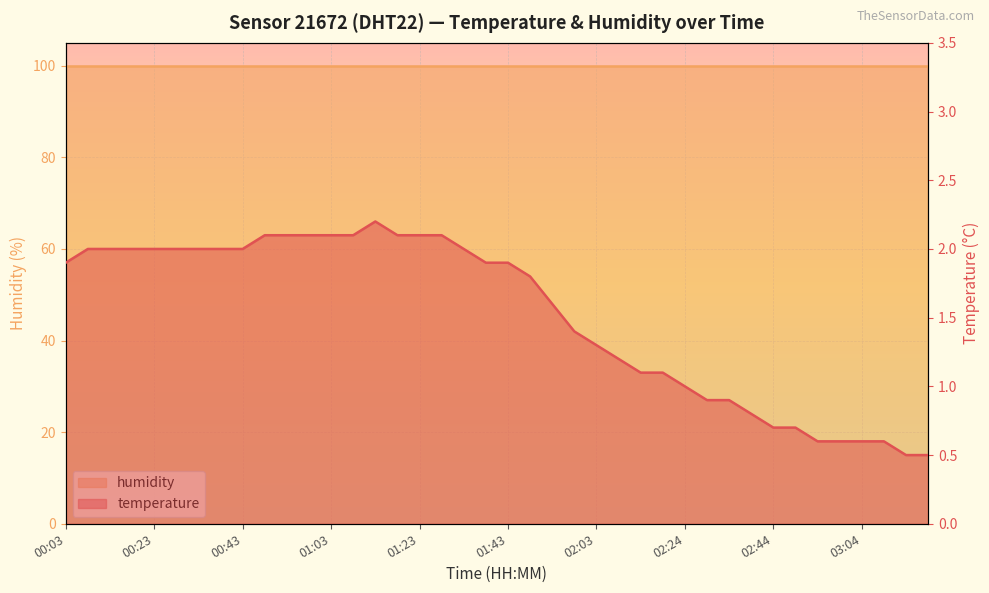

List the labels in order of value, largest first.

01:13, 00:48, 00:53, 00:58, 01:03, 01:08, 01:18, 01:23, 01:28, 00:08, 00:13, 00:18, 00:23, 00:28, 00:33, 00:38, 00:43, 01:33, 00:03, 01:38, 01:43, 01:48, 01:53, 01:58, 02:03, 02:08, 02:13, 02:19, 02:24, 02:29, 02:34, 02:39, 02:44, 02:49, 02:54, 02:59, 03:04, 03:09, 03:14, 03:19